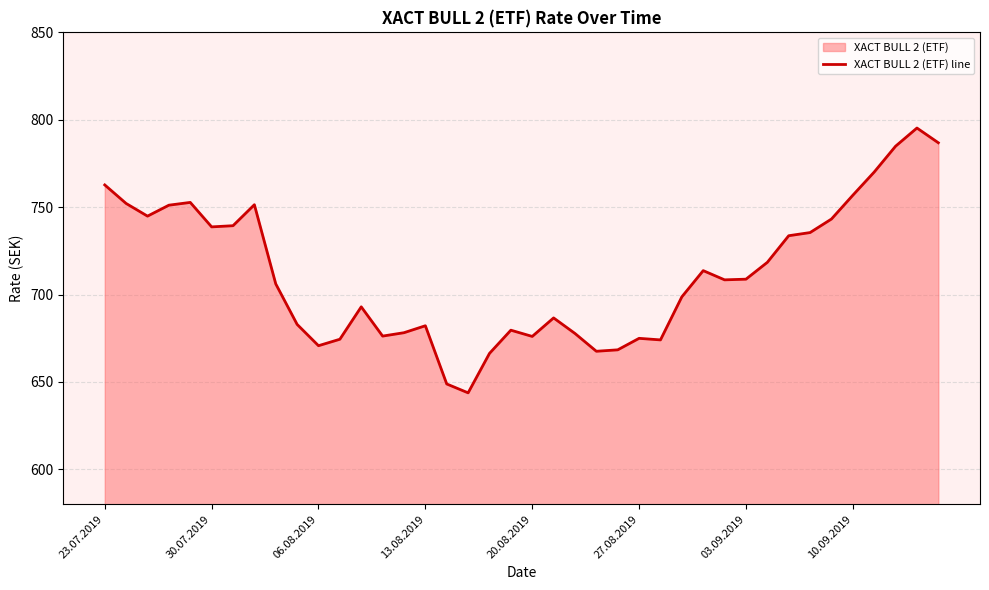

How many interior local peaks (higher than both neighbors) does the data have?

9